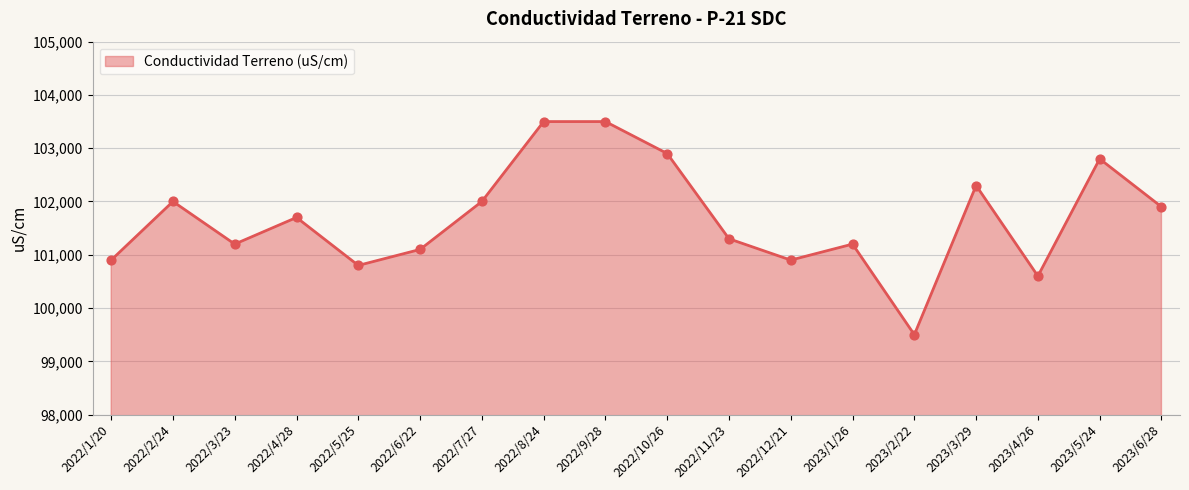

Which has a higher value, 2022/1/20 or 2022/7/27?

2022/7/27